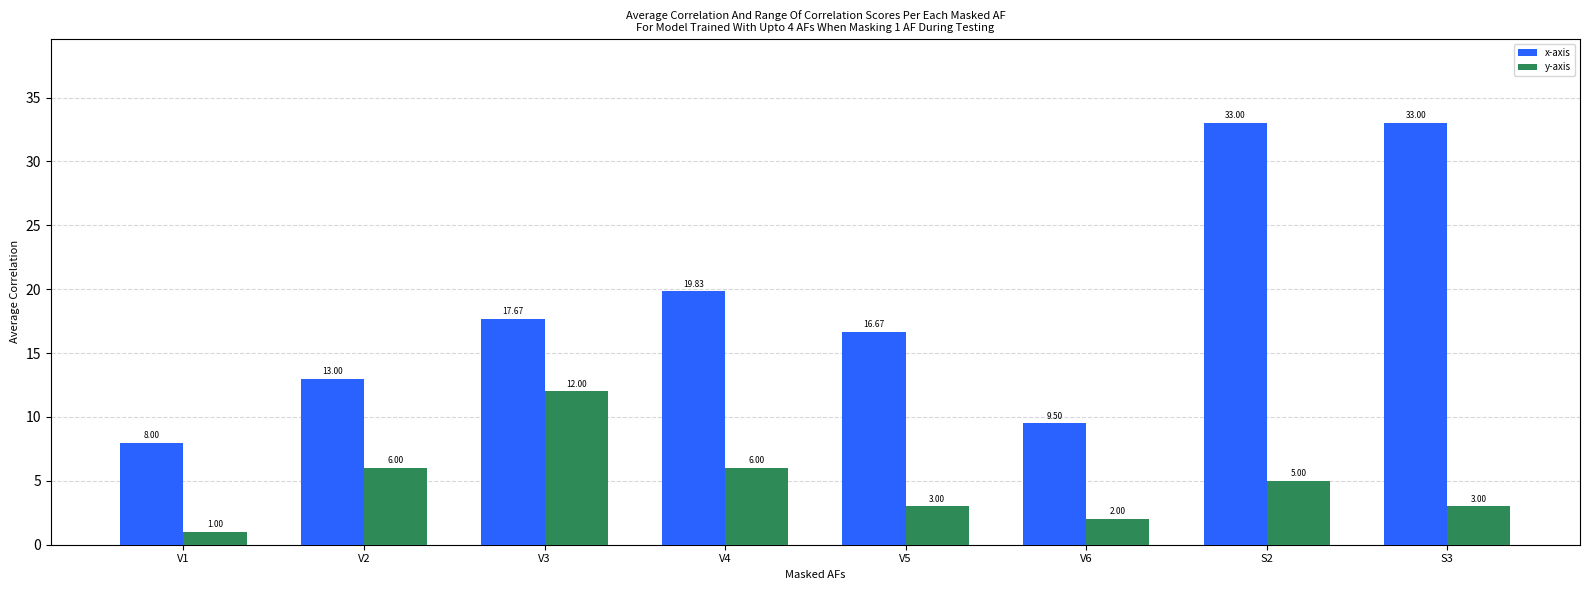

What is the maximum value shown in the chart?

33.0